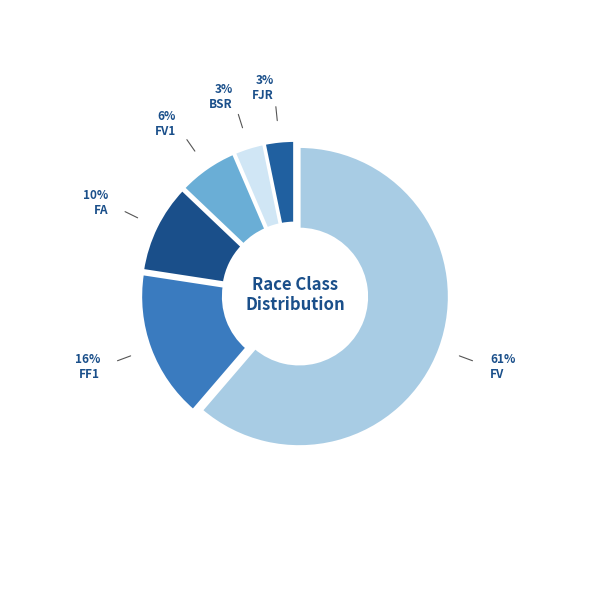

To the nearest percent, what is the difference between the BSR and FV slice percentages?

58%